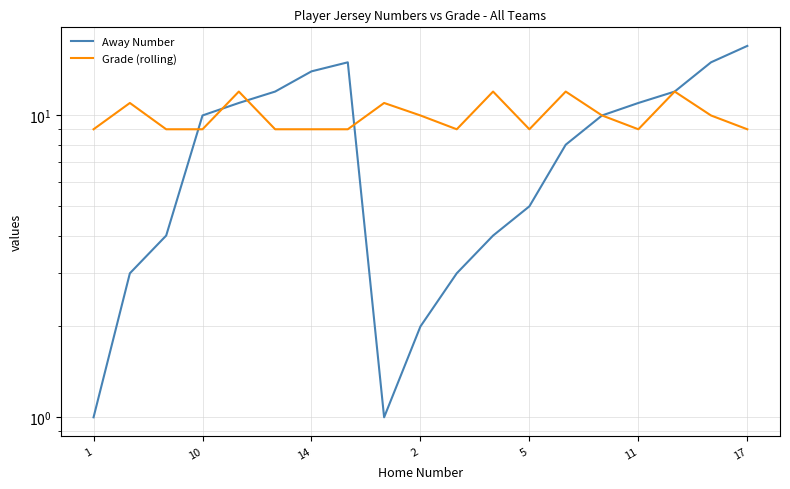

True or false: Grade (rolling) has a value of 13 at 10.

False